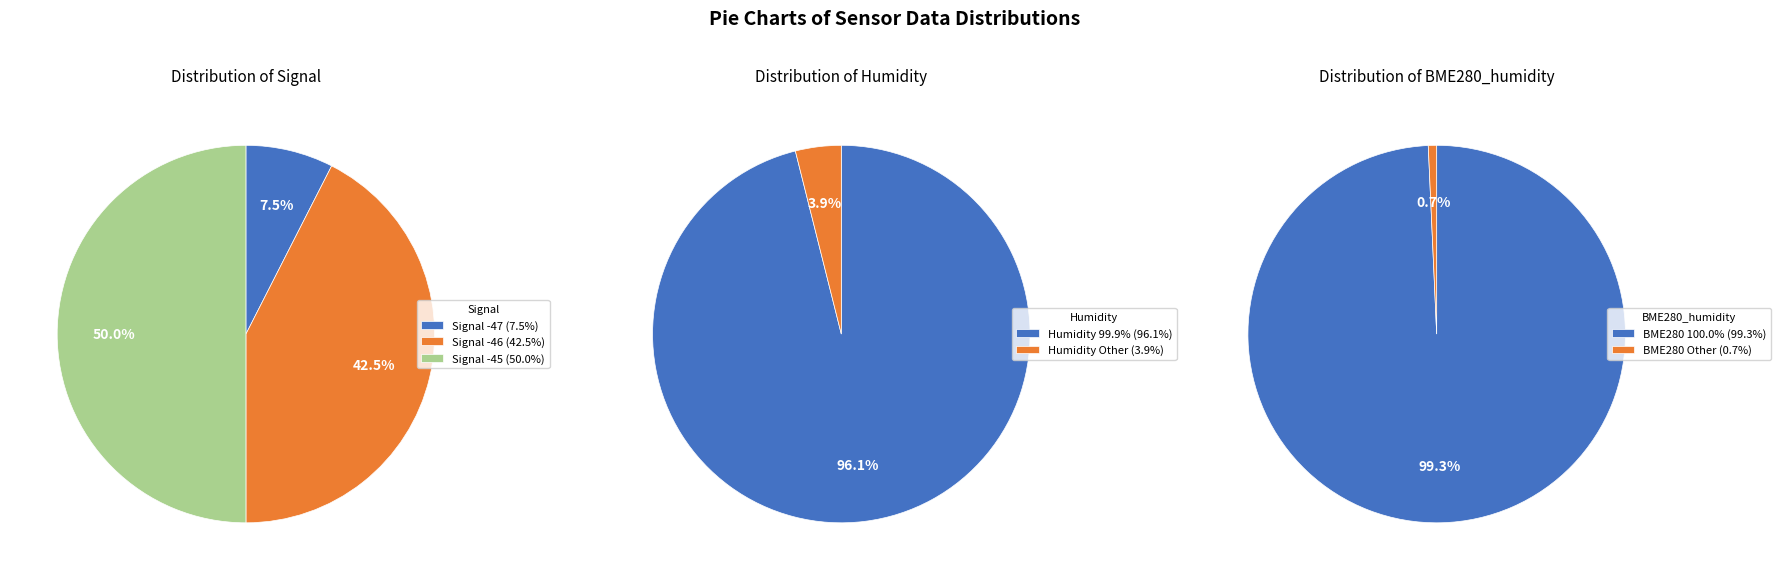

Is -46 the majority of the pie?

No